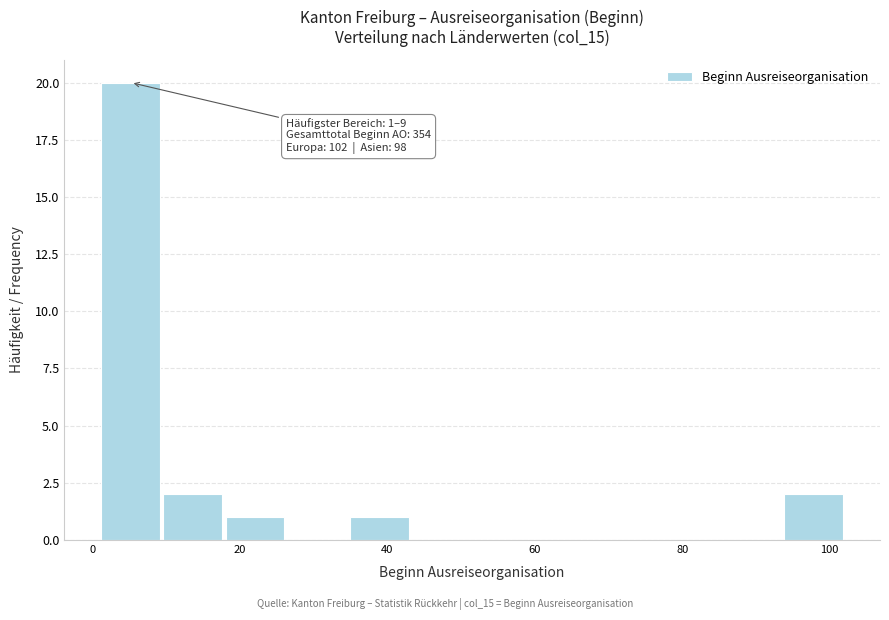

Over which range of the x-axis is the bar tallest?

2 to 10